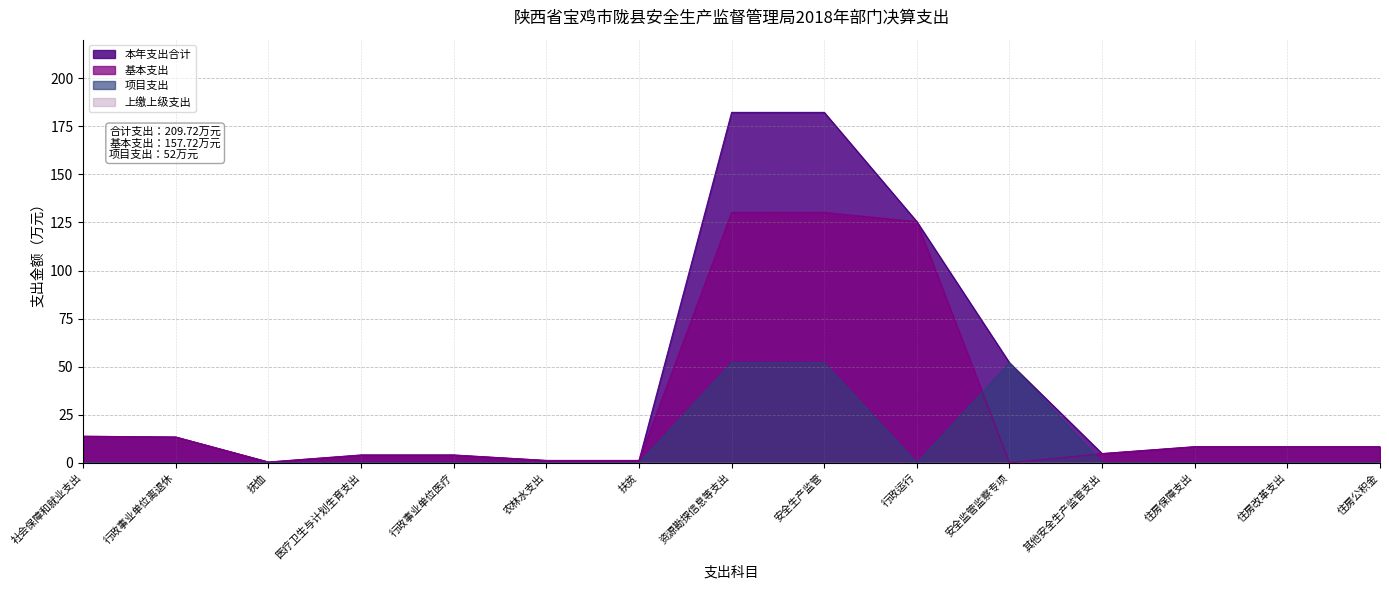

Which series has the widest spread of values?

本年支出合计